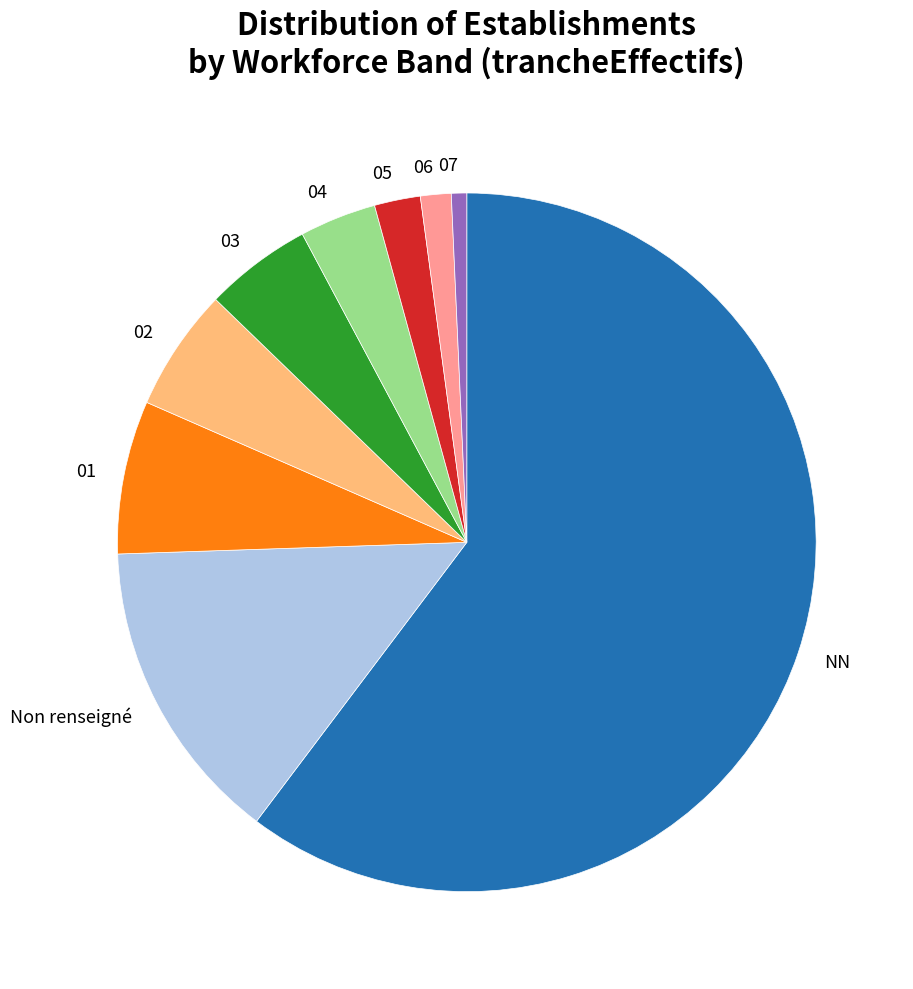

Is it true that 06 is 11% of the pie?

False